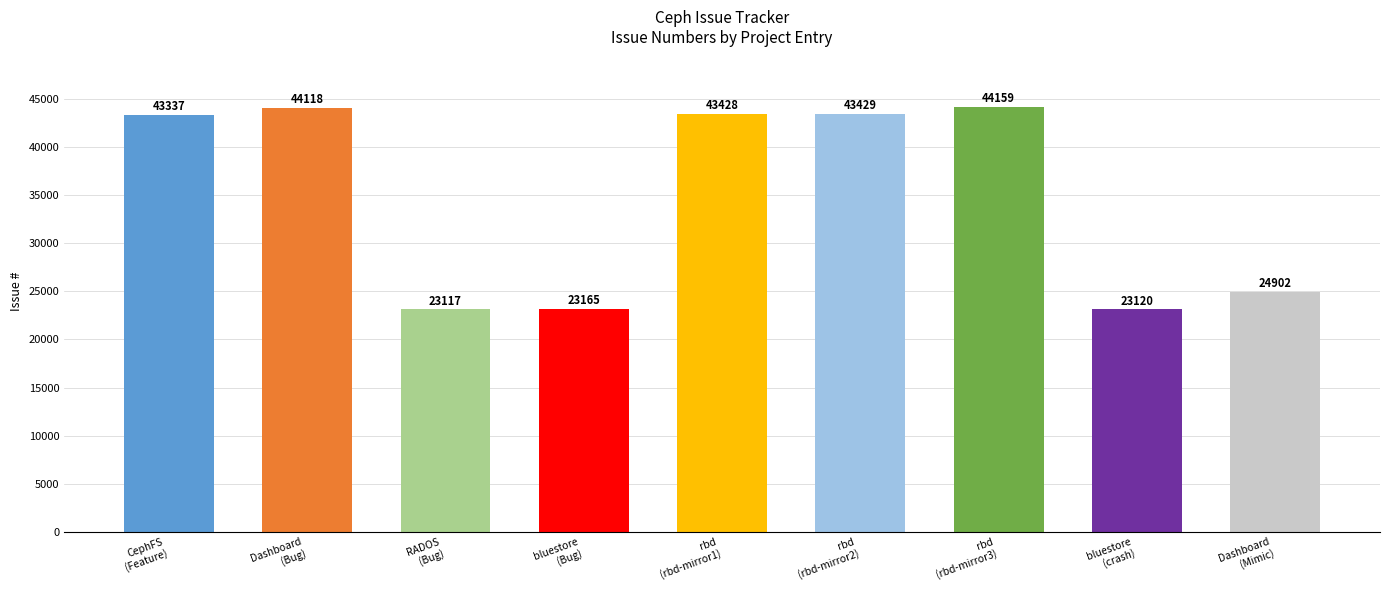

What is the difference between the values at rbd
(rbd-mirror3) and bluestore
(crash)?

21039